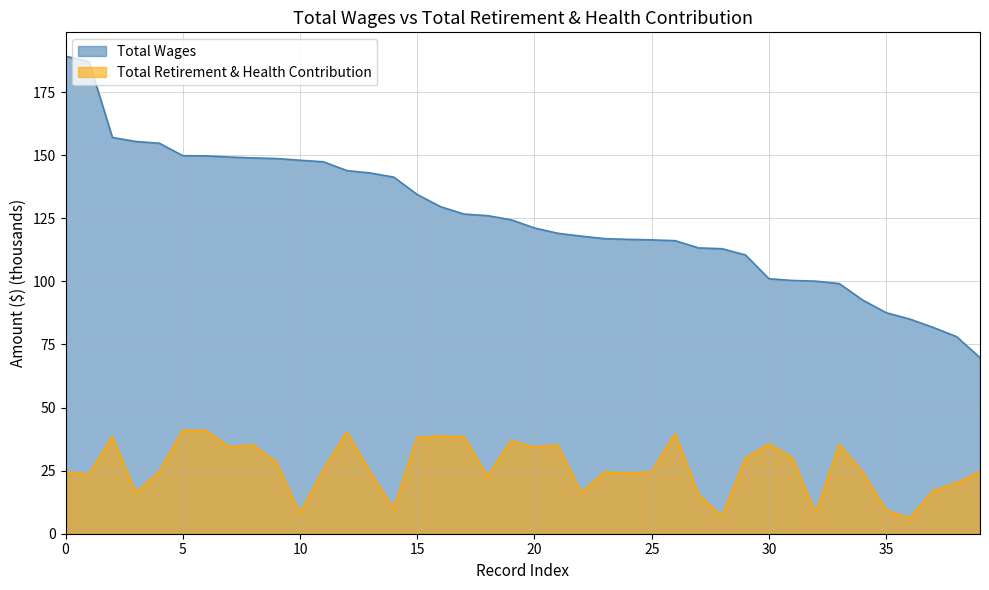

True or false: Total Retirement & Health Contribution and Total Wages cross at least once.

False